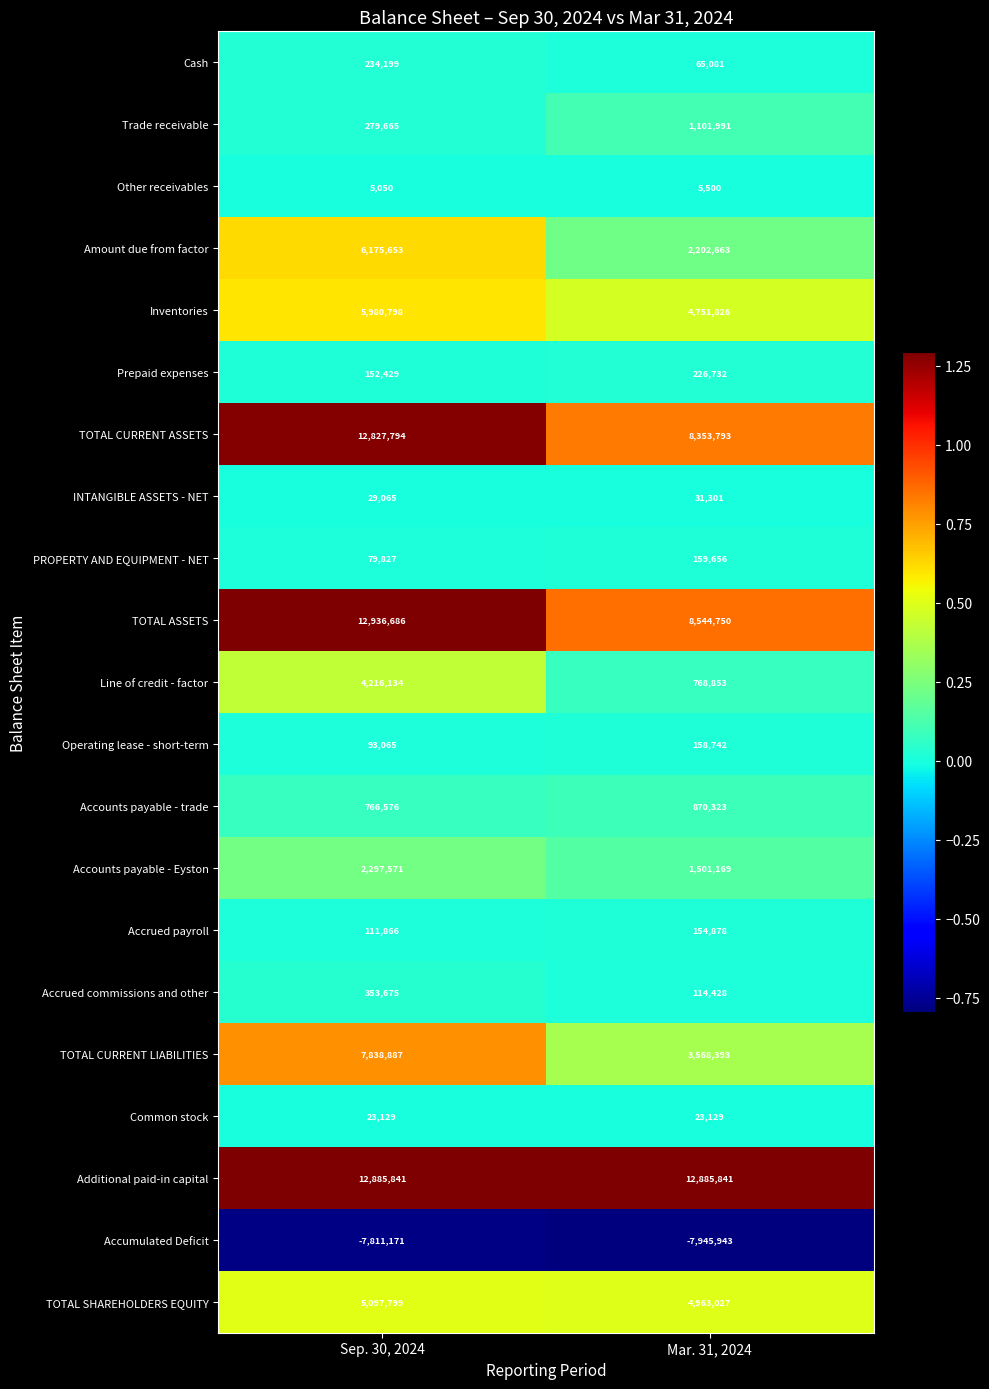

What is the spread (max minus min) of values at Sep. 30, 2024?

20747857